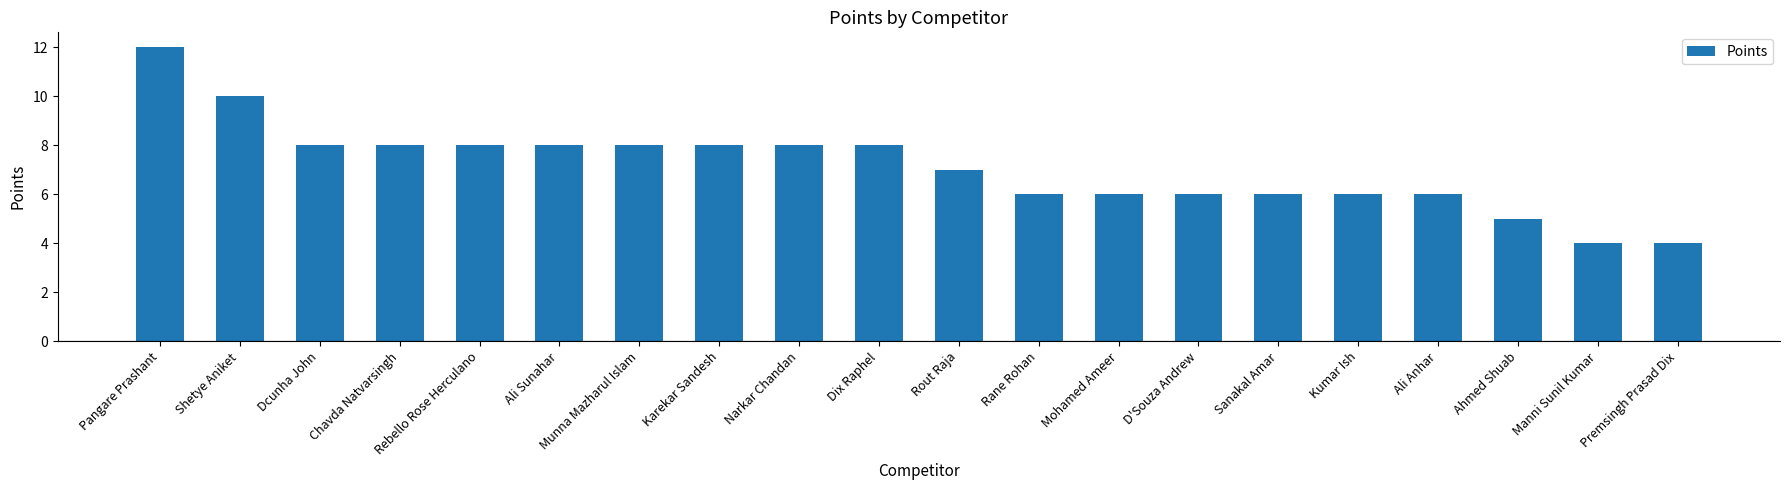

Reading left to right, list all the values displayed in this chart.

12	10	8	8	8	8	8	8	8	8	7	6	6	6	6	6	6	5	4	4